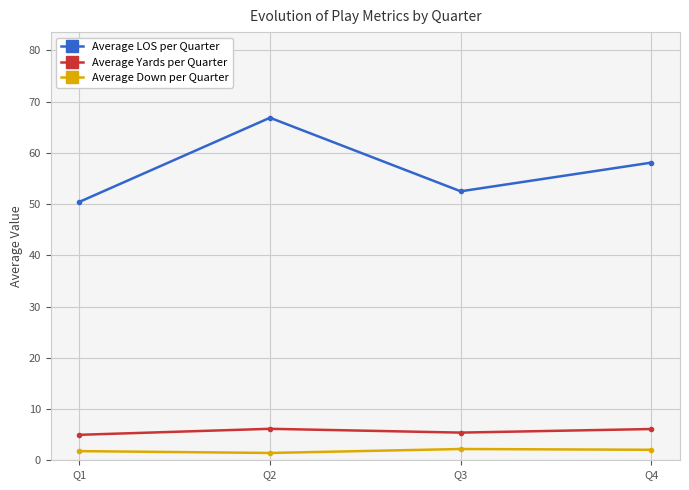

Which series has the largest total across all categories?

Average LOS per Quarter